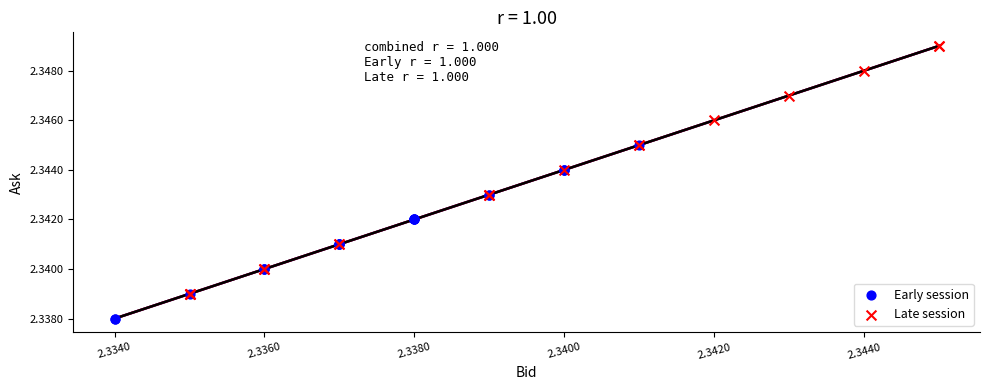

Which series contains the lowest Y value?

Early session